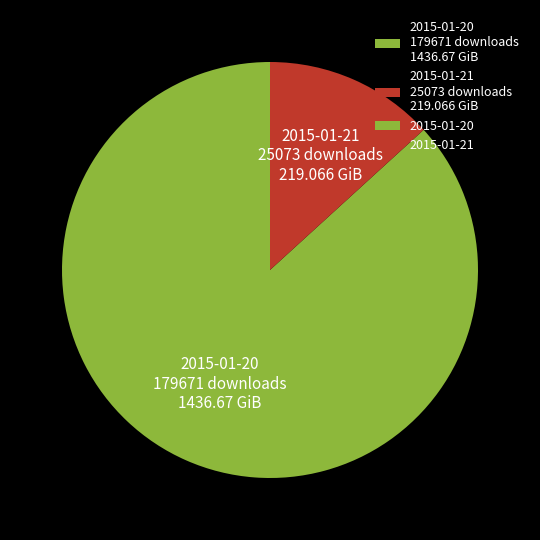

Which slice is the smallest?

2015-01-21 25073 downloads 219.066 GiB